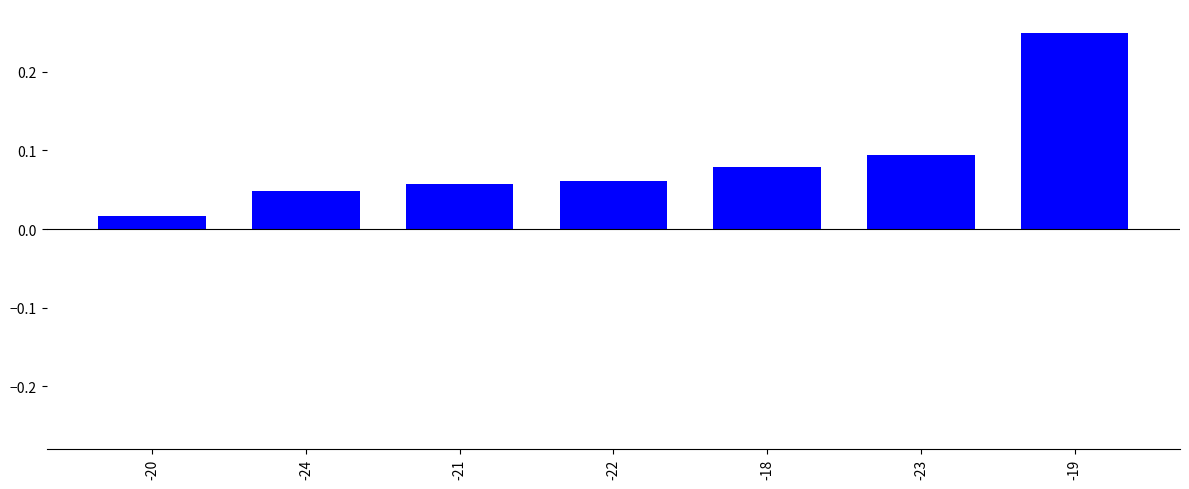

How many series are shown in this chart?

1